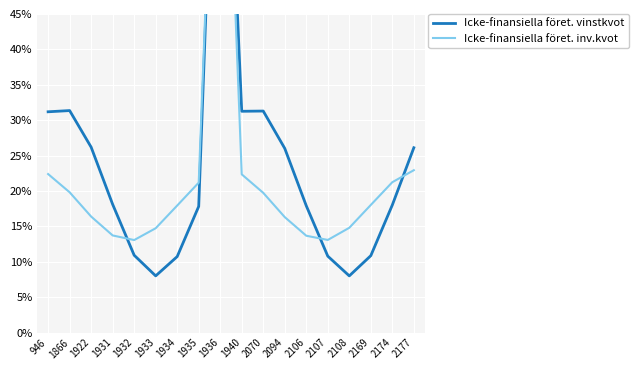

What is the total value across all series at 1922?

0.4